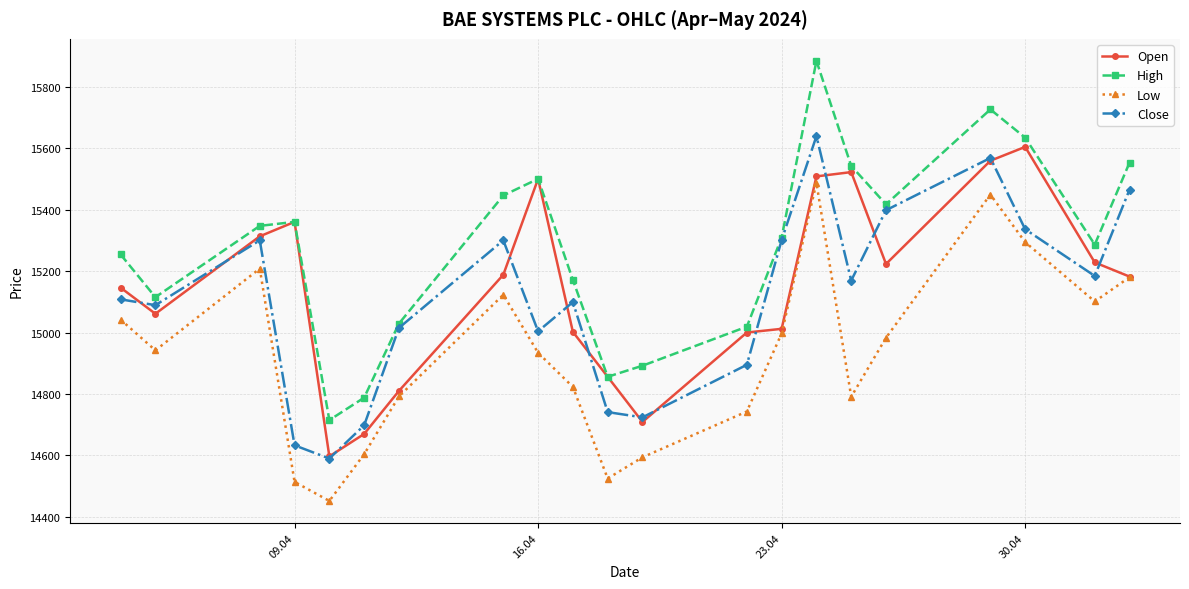

What is the value of the Low point at the 18th from the left?

15449